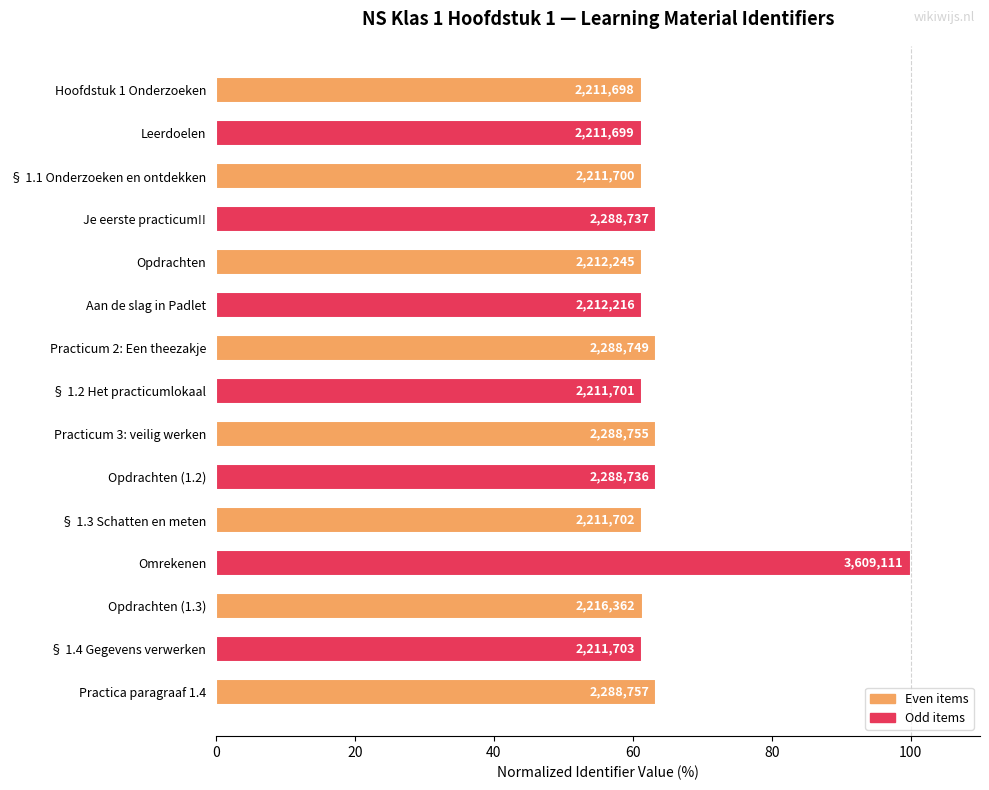

What is the difference between the maximum and second lowest values?

38.7